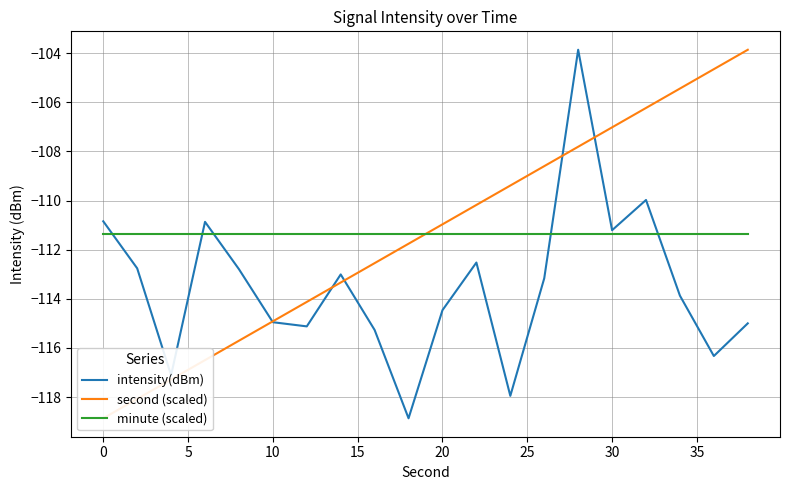

What is the sum of all minute (scaled) values?

-2227.3